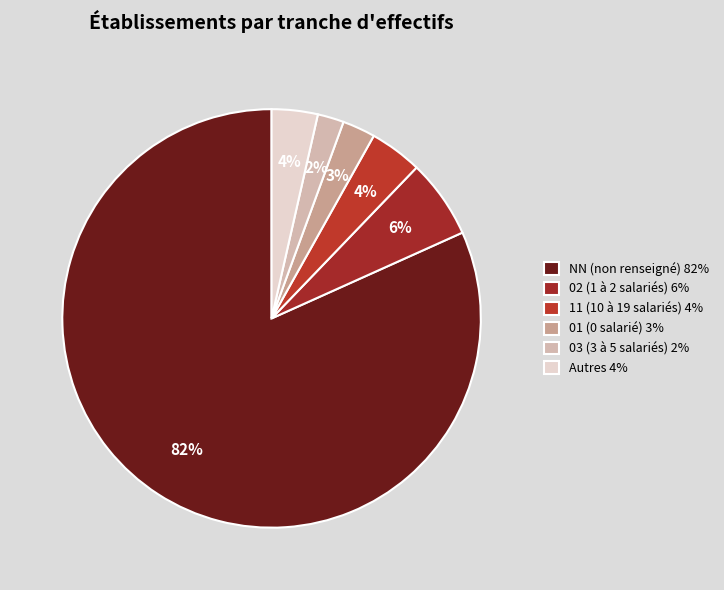

What is the smallest slice in the pie chart?

03 (3 à 5 salariés) 2%